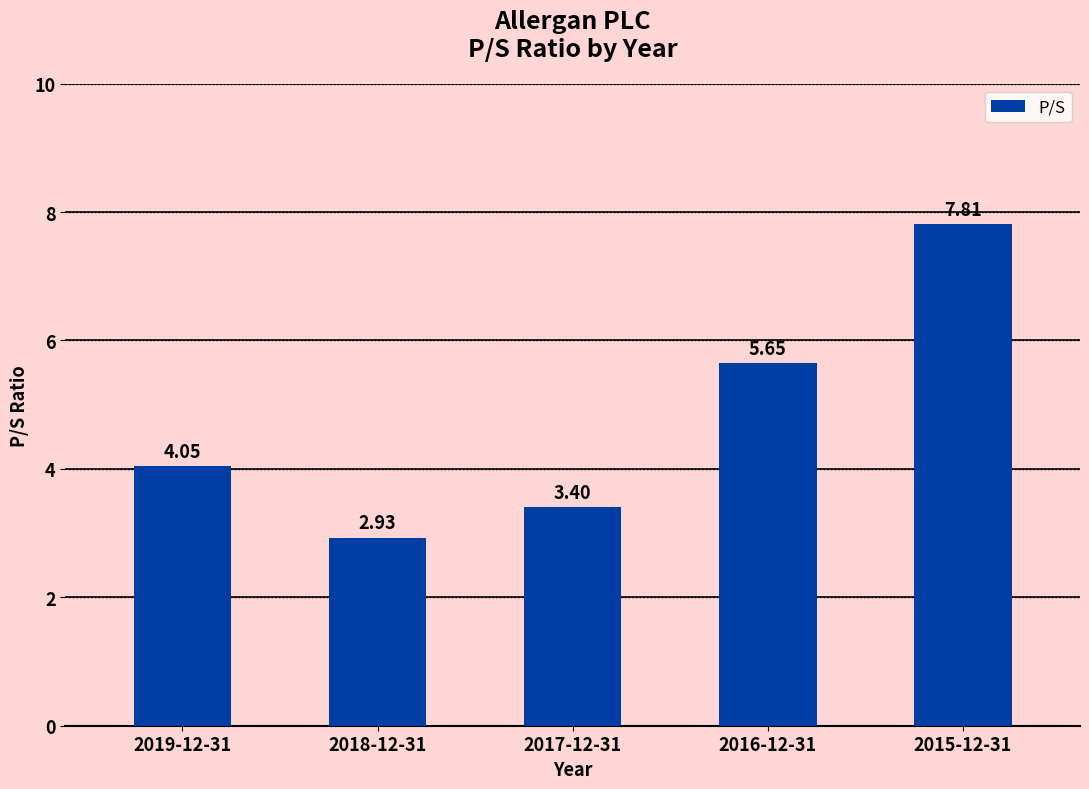

What is the sum of all values?

23.8